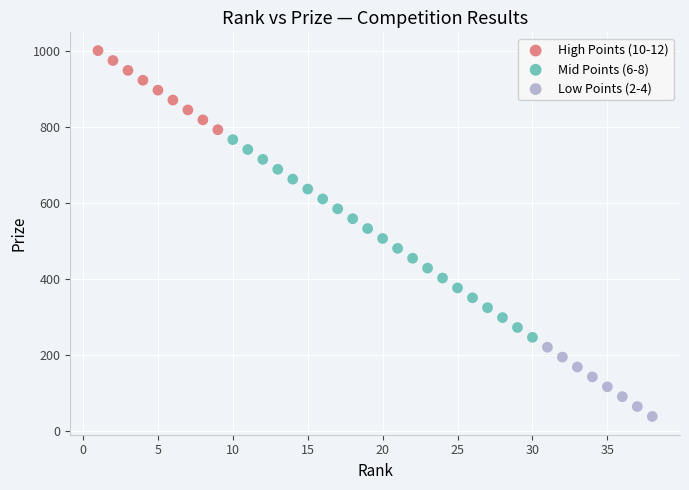

Which series contains the highest Y value?

High Points (10-12)